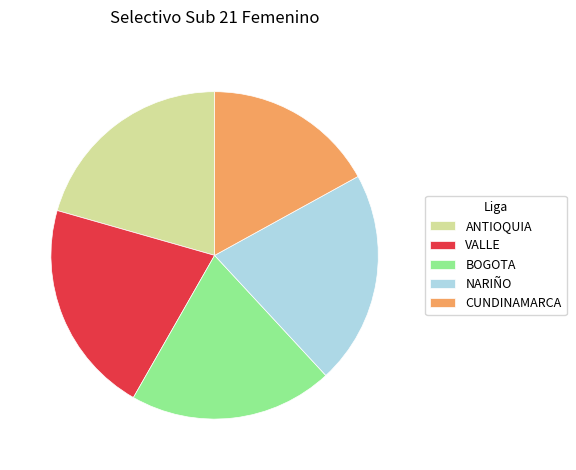

Which category has the smallest portion of the pie?

CUNDINAMARCA